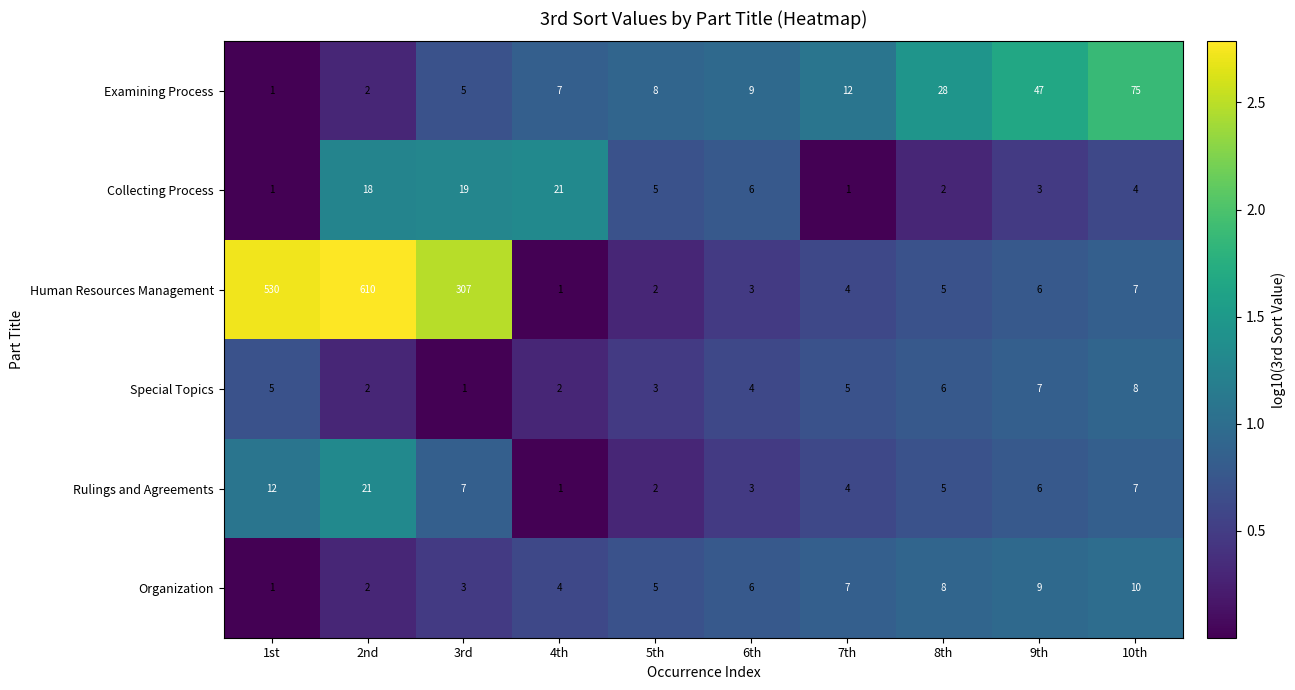

The Examining Process series shows 12 at 9th. True or false?

False